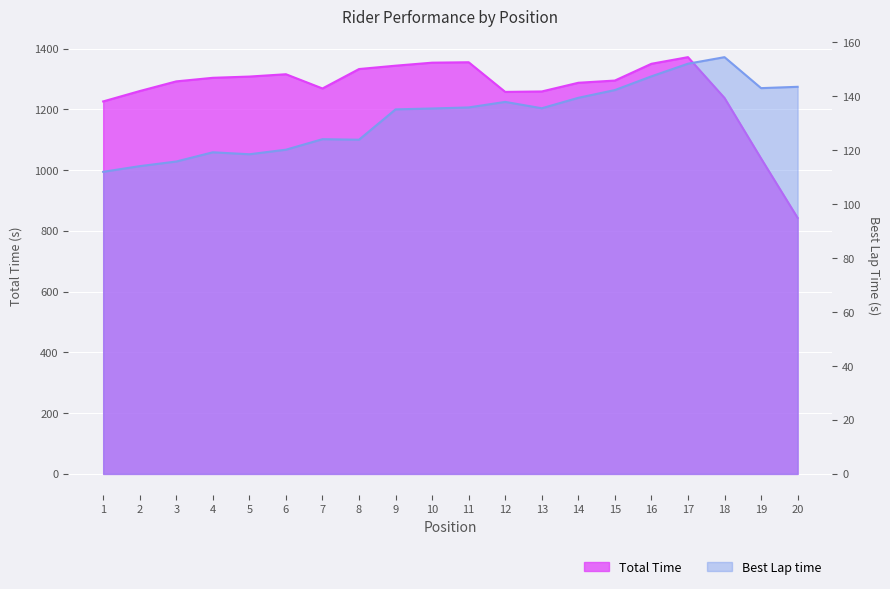

Between 16 and 5, which is larger?

16